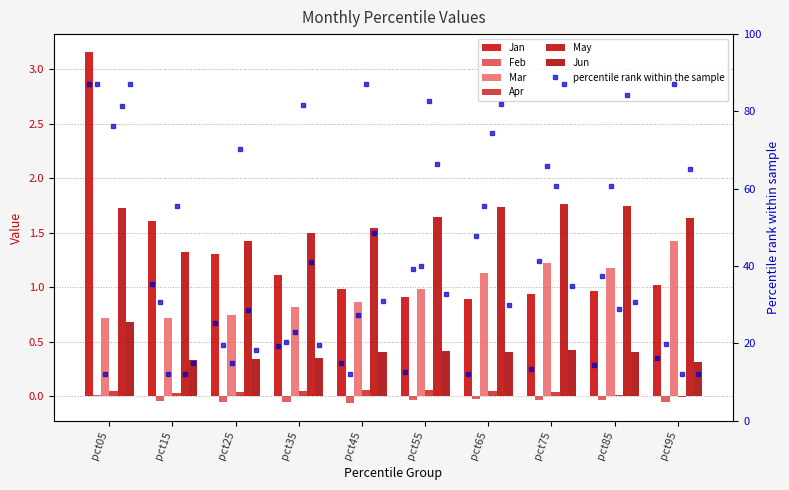

Which series changed the most between pct05 and pct45?

Jan